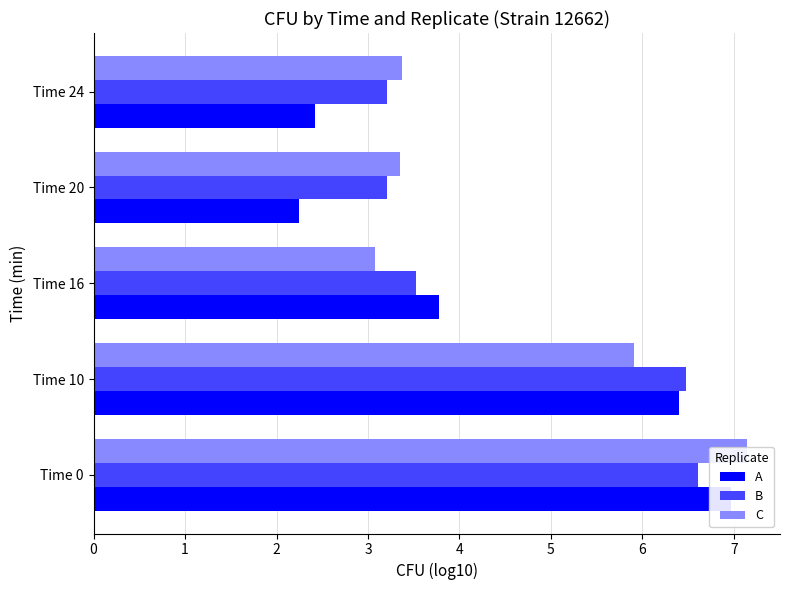

What is the sum of all C values?

22.9